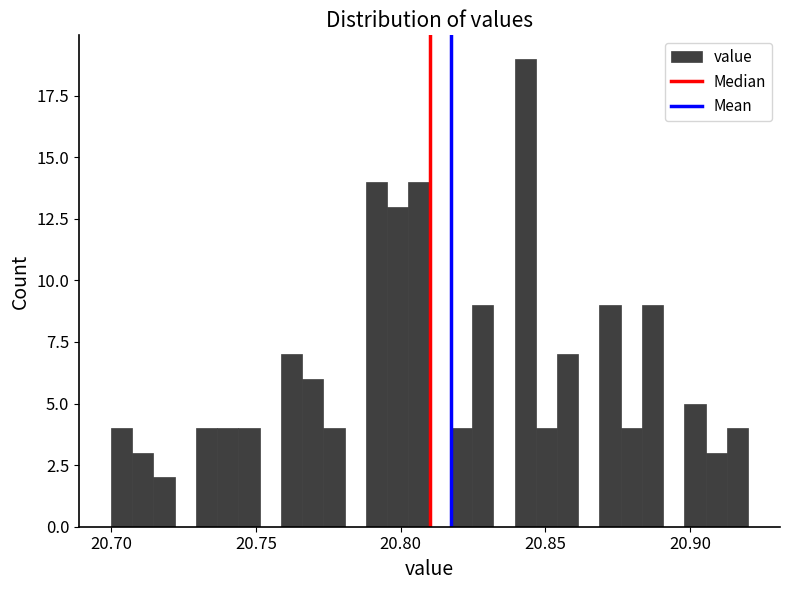

Around what value on the x-axis is the tallest bar? Give the approximate position of its centre, as read against the axis.

20.845